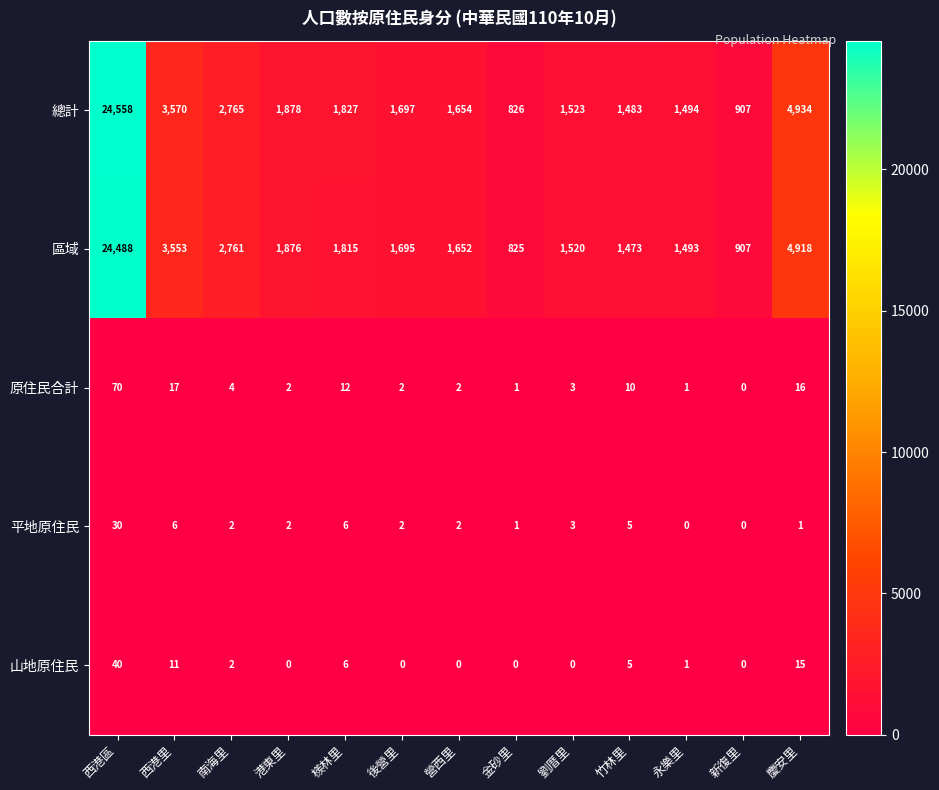

What is the difference between the highest and lowest values at 港東里?

1878